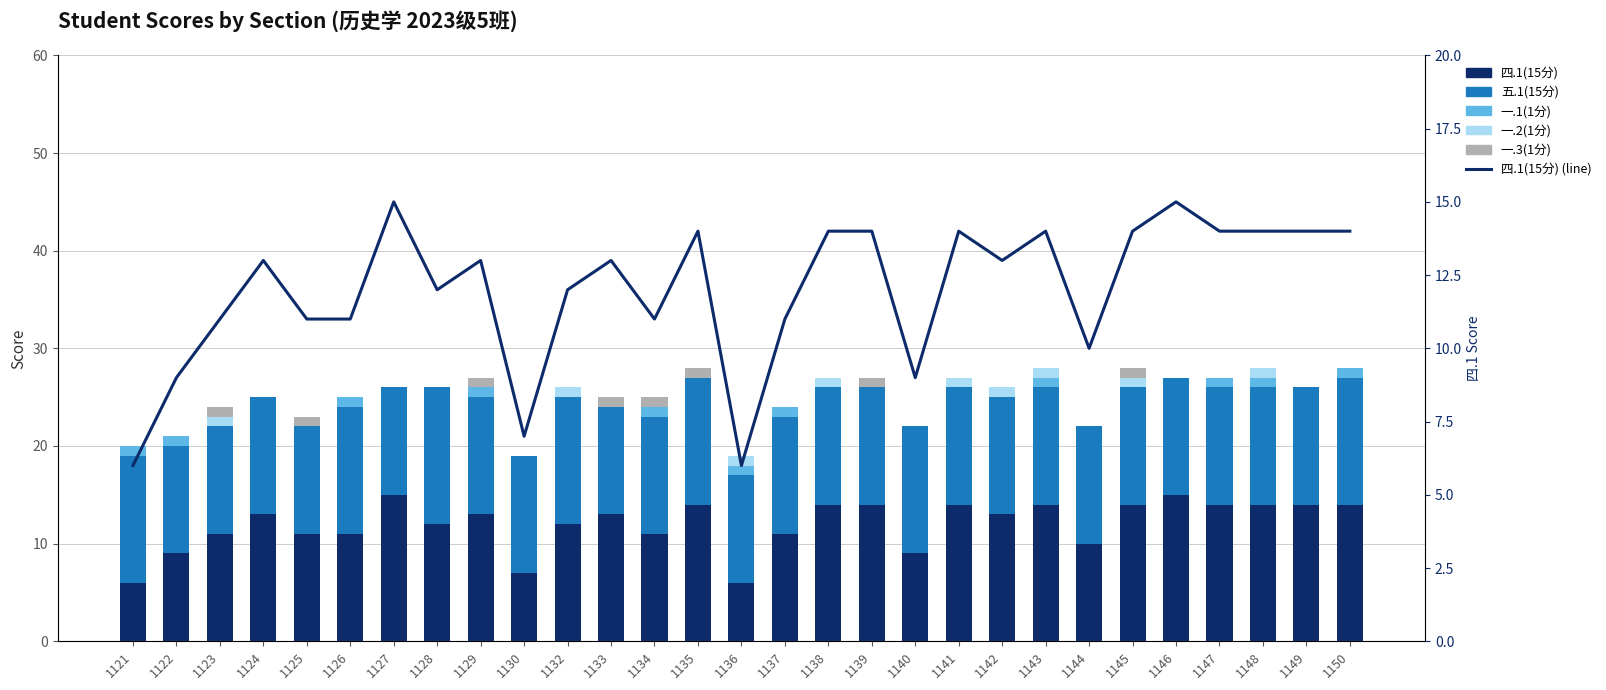

Which has a higher value, 1150 or 1139?

1150